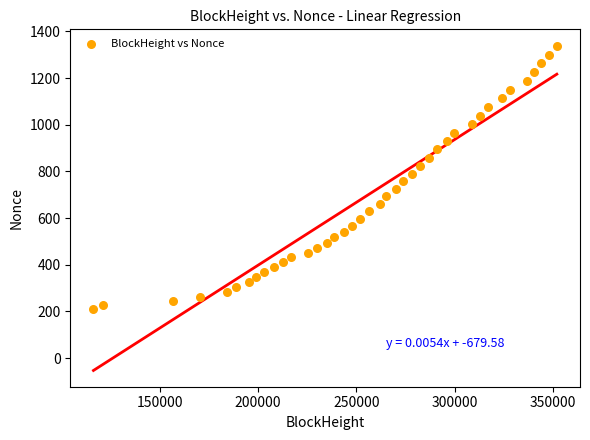

What is the range of Y values (max minus min)?

1127